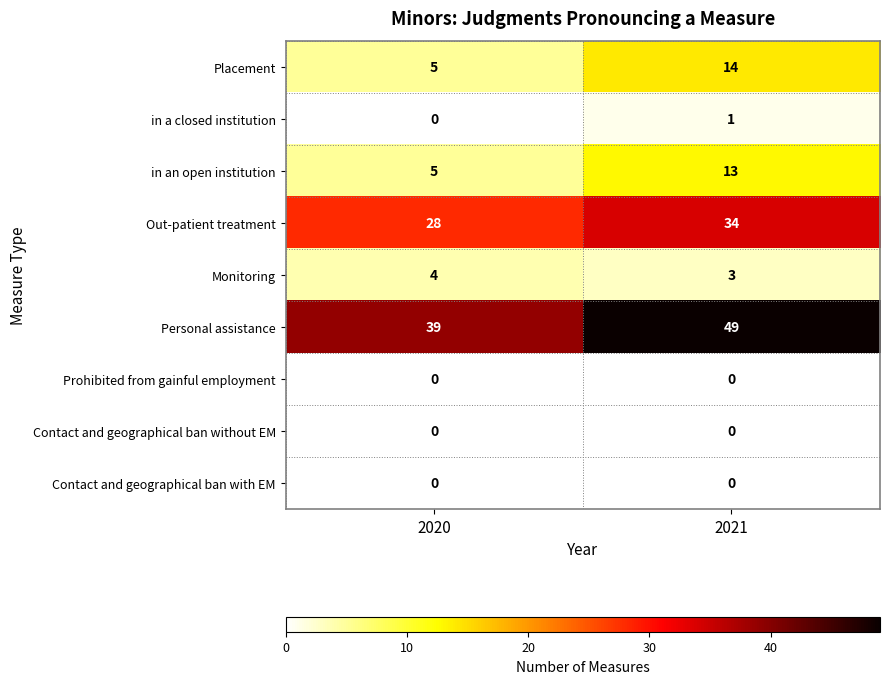

Is it true that Personal assistance equals 39 at 2020?

True